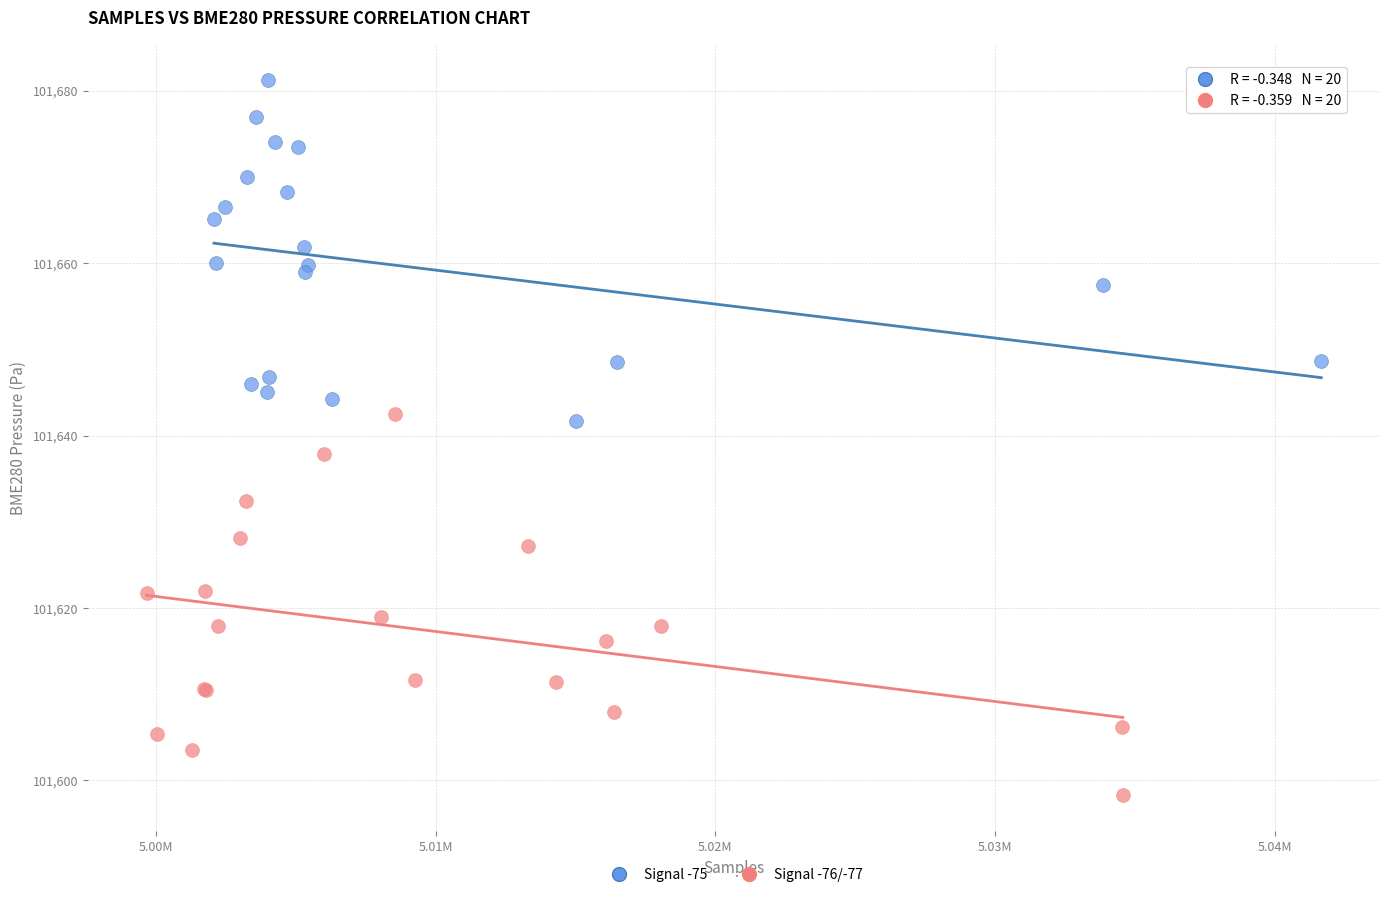

Which series contains the lowest Y value?

Signal -76/-77